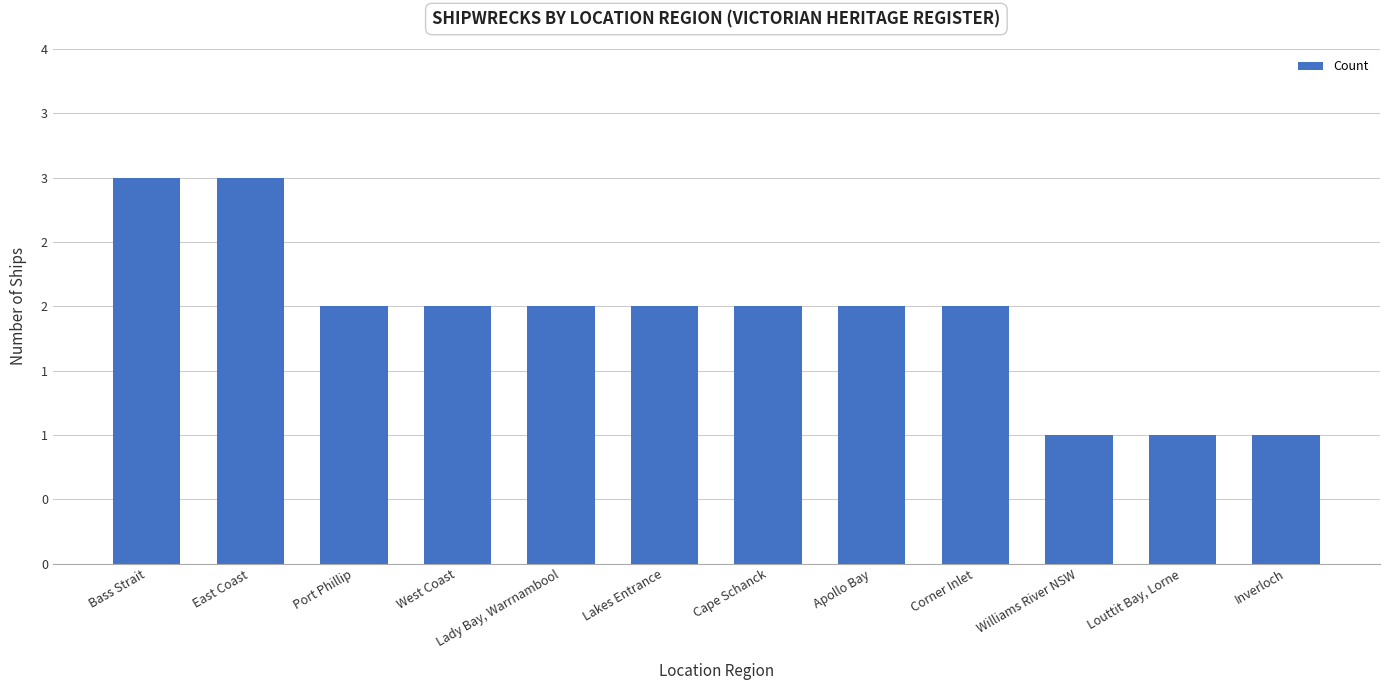

Which label corresponds to the largest value in the chart?

Bass Strait